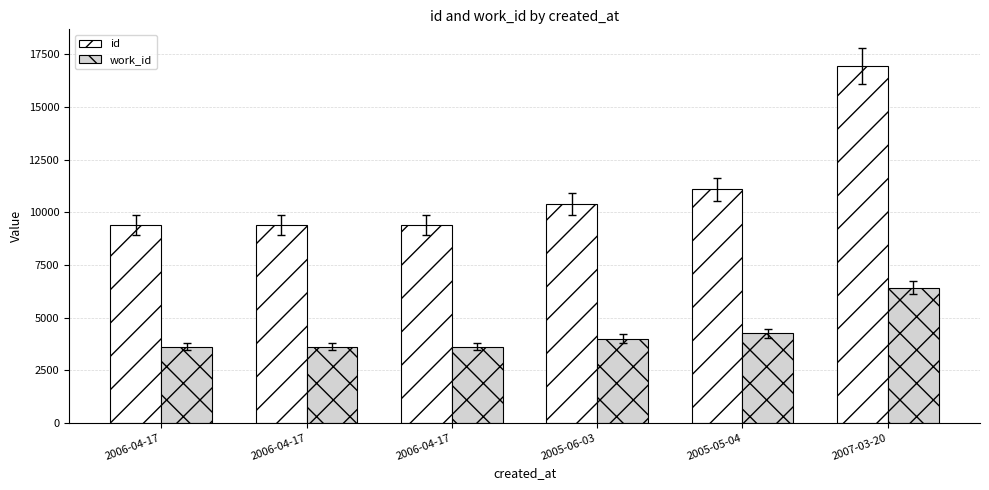

What is the label of the 1st bar from the left?

2006-04-17